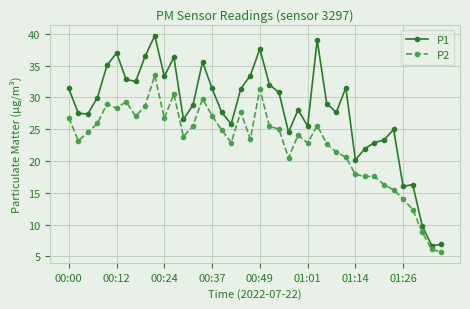

True or false: P2 has more than 0 interior local peaks.

True